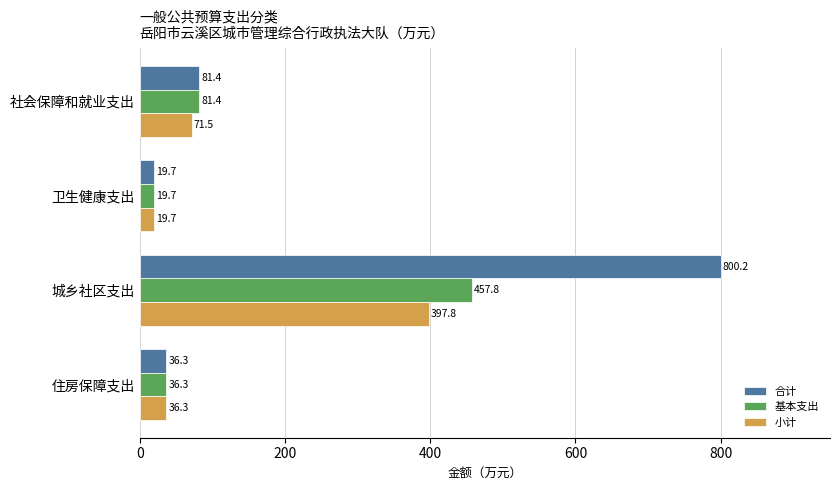

Rank the series by their average value, from lowest to highest.

小计, 基本支出, 合计